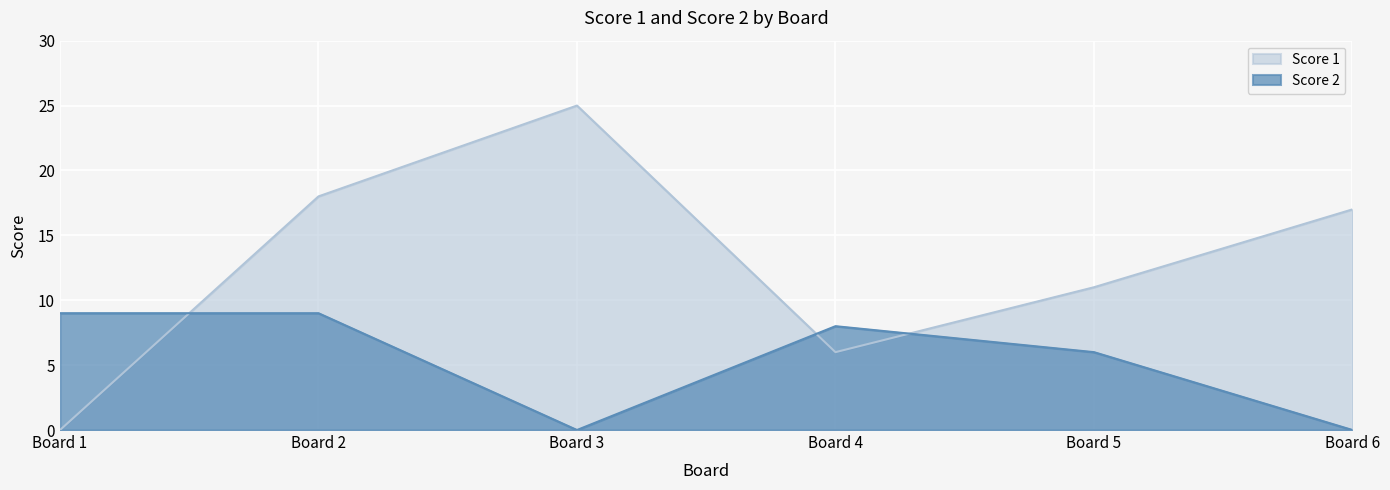

True or false: Score 1 has a value of 8 at Board 2.

False